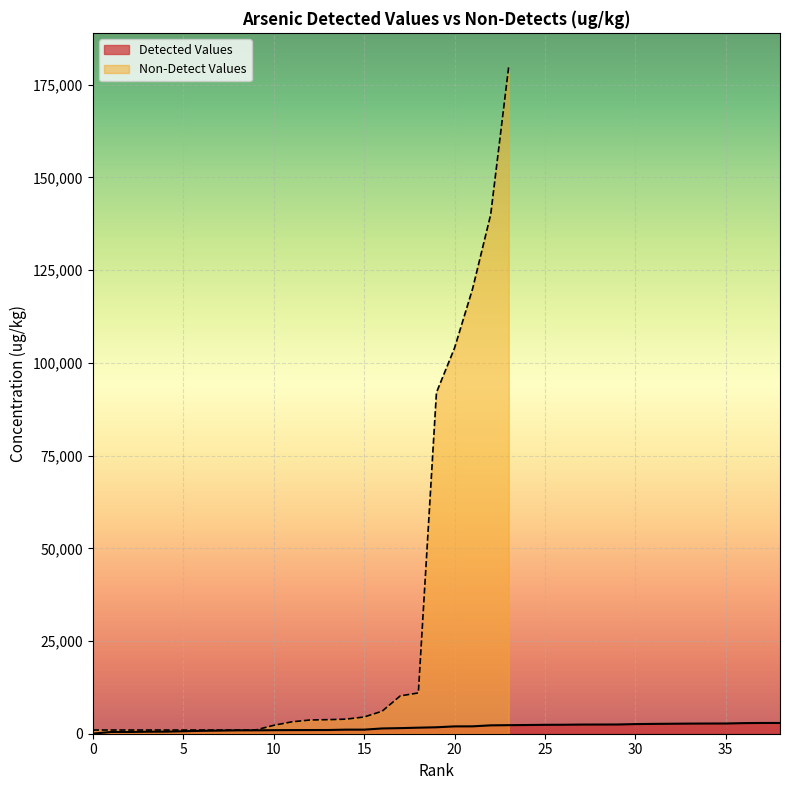

What is the difference between the second highest and second lowest values?

2430.0